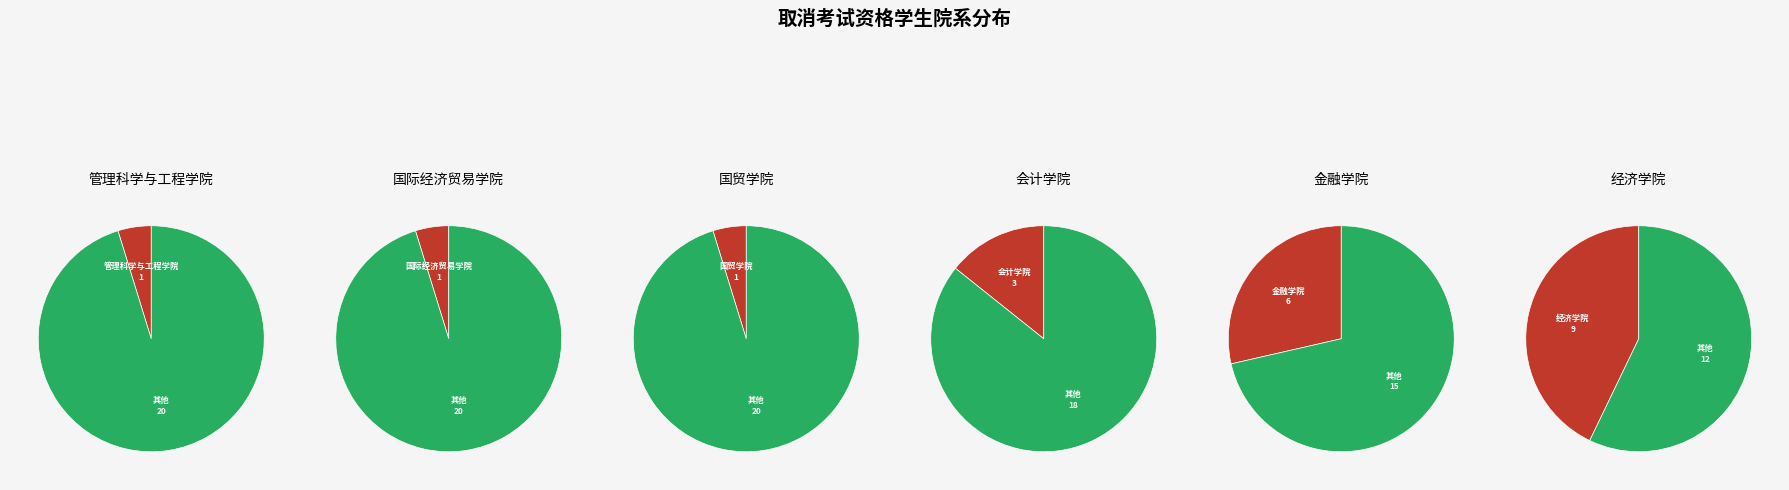

Does 管理科学与工程学院 account for over 50% of the chart?

No